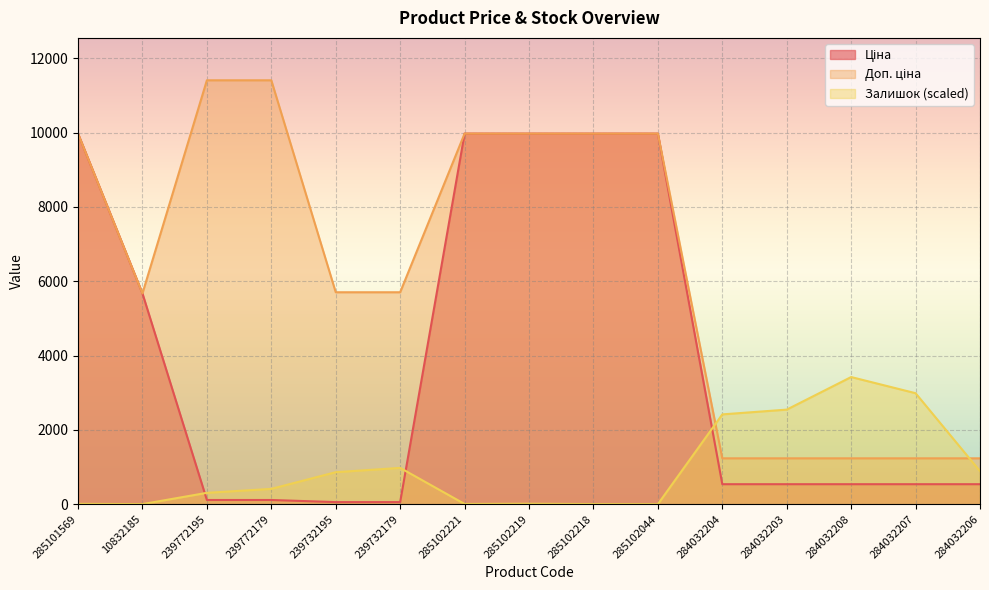

How many lines are shown in the chart?

3